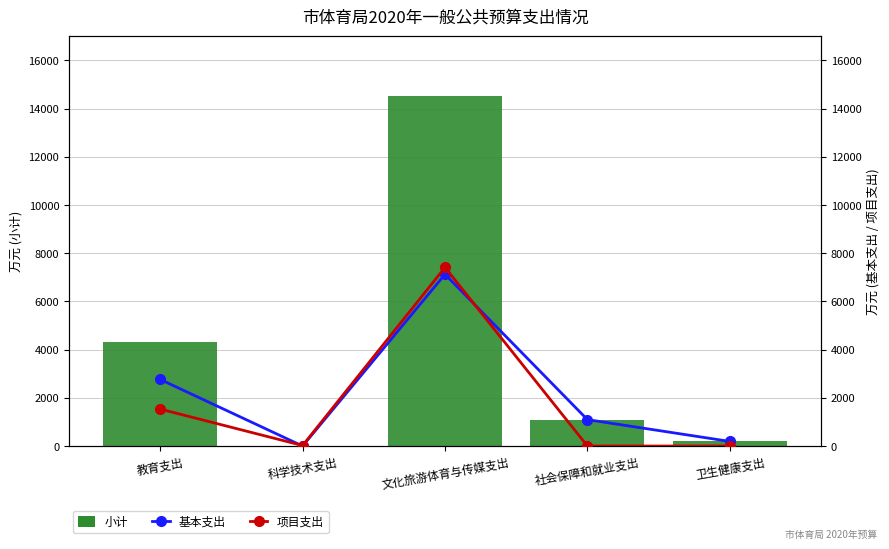

Between 教育支出 and 科学技术支出, which series saw the biggest shift?

小计